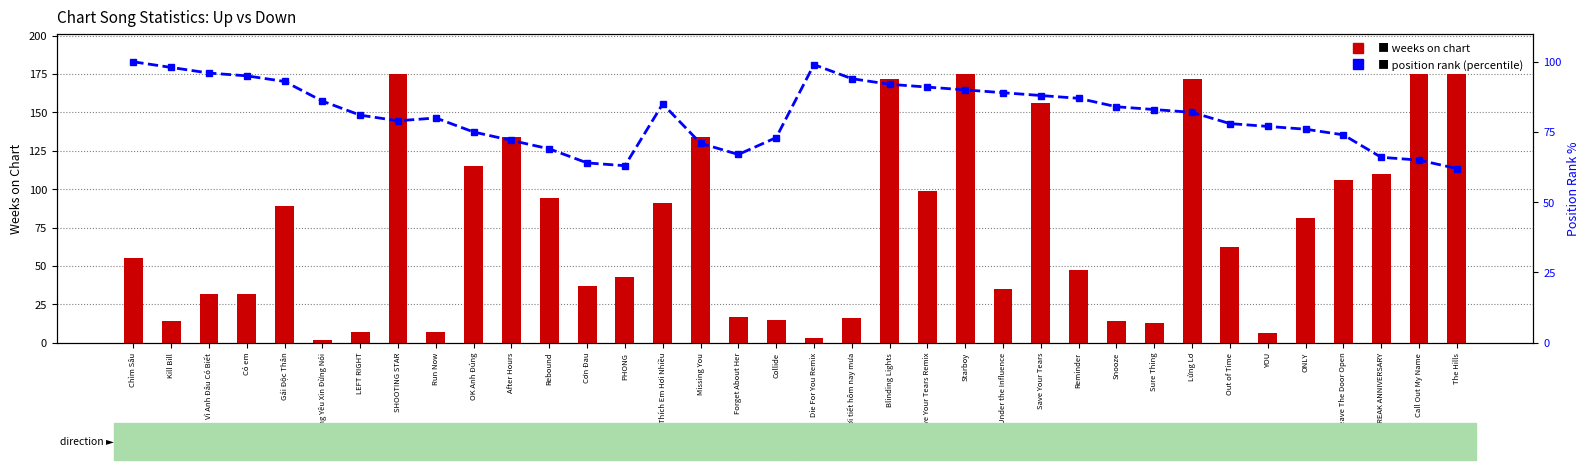

True or false: weeks on chart has a value of 43 at PHONG.

True